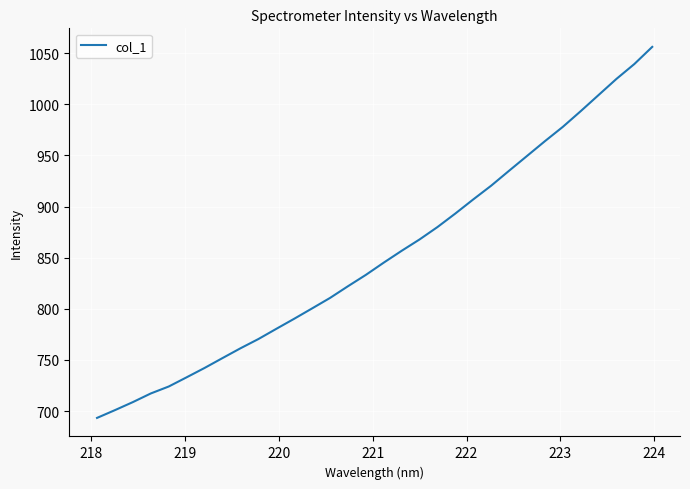

What is the minimum value shown in the chart?

693.4